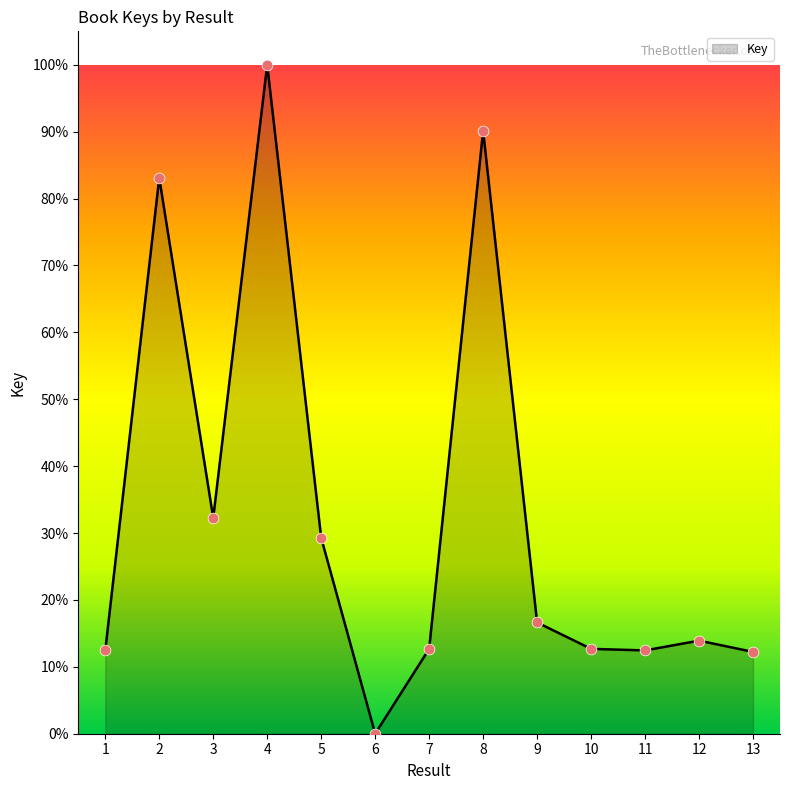

Which has a higher value, 10 or 4?

4